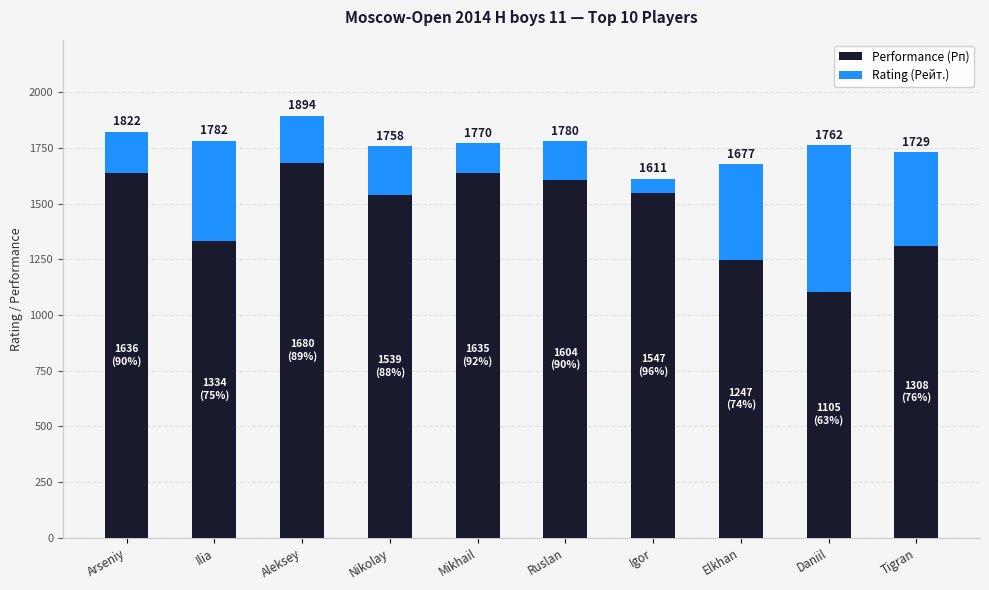

What are all the series names shown in the legend?

Performance (Рп), Rating (Рейт.)